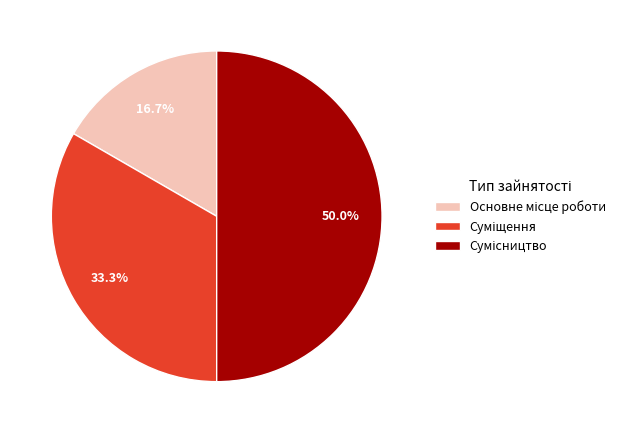

Count the number of slices in the pie.

3